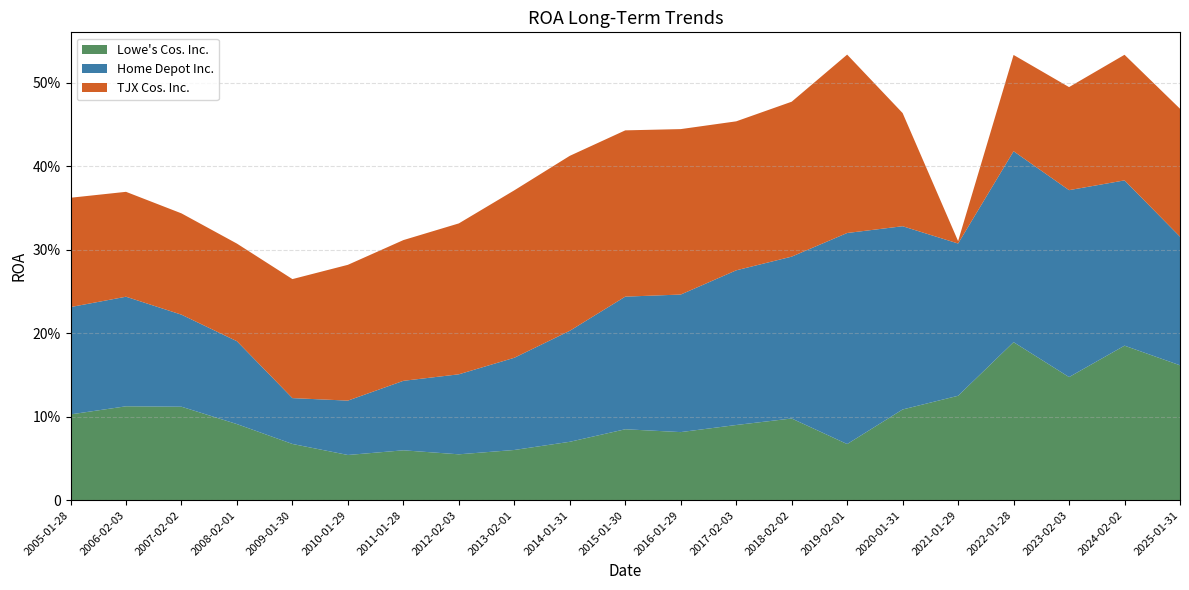

Reading left to right, list all the values displayed in this chart.

Lowe's Cos. Inc.: 0.1	0.1	0.1	0.1	0.1	0.1	0.1	0.1	0.1	0.1	0.1	0.1	0.1	0.1	0.1	0.1	0.1	0.2	0.1	0.2	0.2
Home Depot Inc.: 0.1	0.1	0.1	0.1	0.1	0.1	0.1	0.1	0.1	0.1	0.2	0.2	0.2	0.2	0.3	0.2	0.2	0.2	0.2	0.2	0.2
TJX Cos. Inc.: 0.1	0.1	0.1	0.1	0.1	0.2	0.2	0.2	0.2	0.2	0.2	0.2	0.2	0.2	0.2	0.1	0.0	0.1	0.1	0.2	0.2